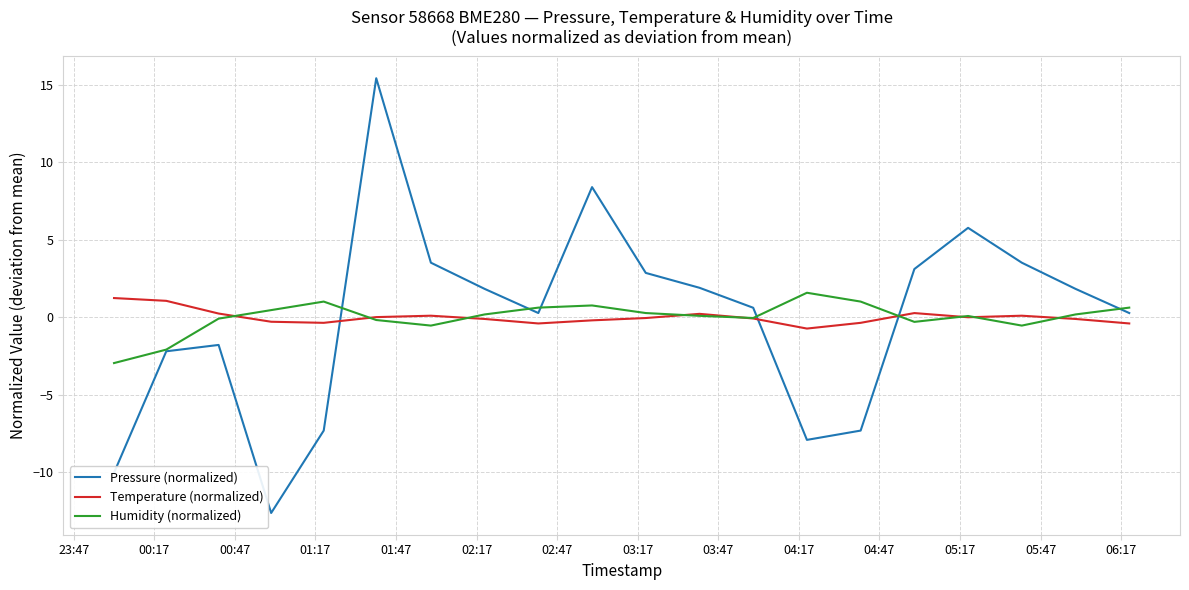

What is the maximum value for Pressure (normalized)?

15.4